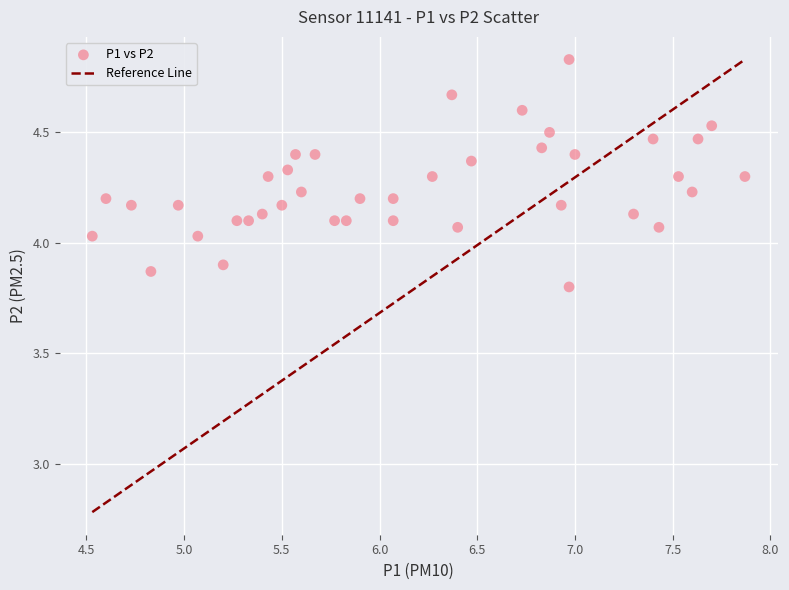

What is the range of X values (max minus min)?

3.3